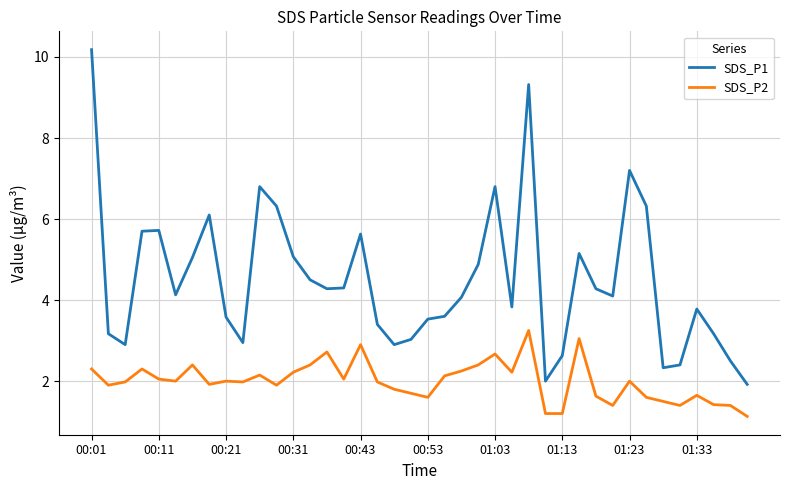

True or false: SDS_P2 and SDS_P1 intersect in this chart.

False